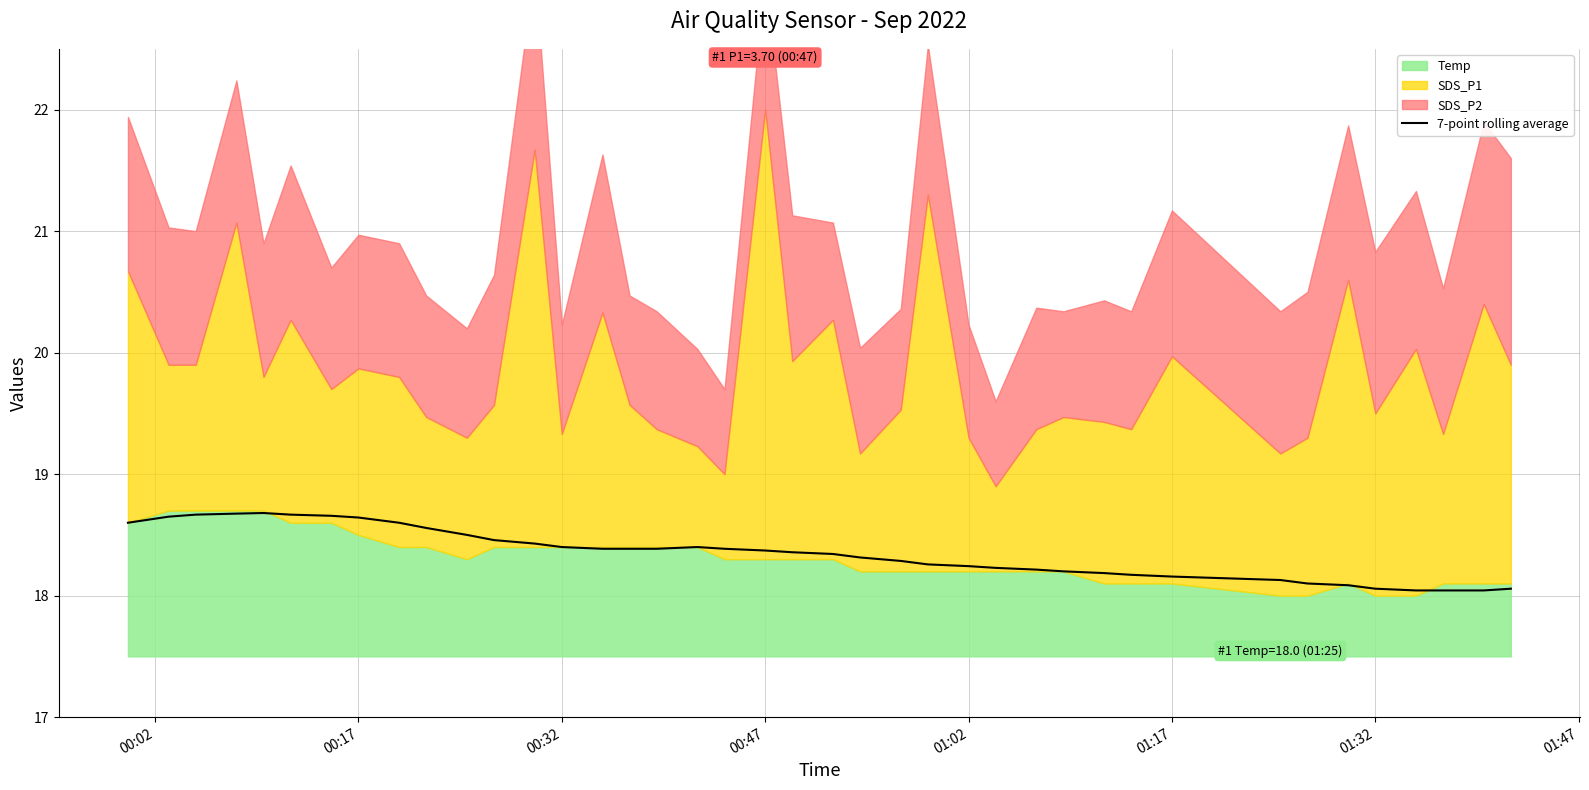

True or false: 7-point rolling average has a value of 4.9 at 00:47.

False